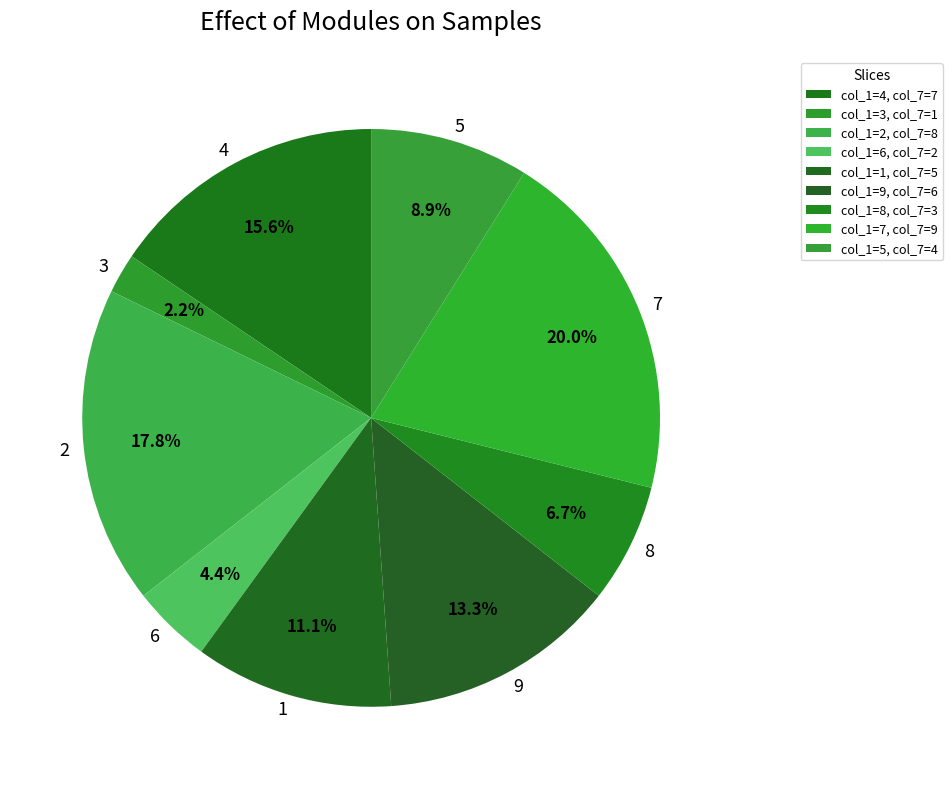

Is it true that 5 is 21% of the pie?

False